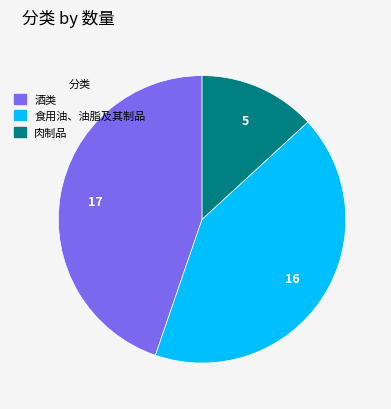

Do 食用油、油脂及其制品 and 肉制品 together represent more than half of the pie?

Yes